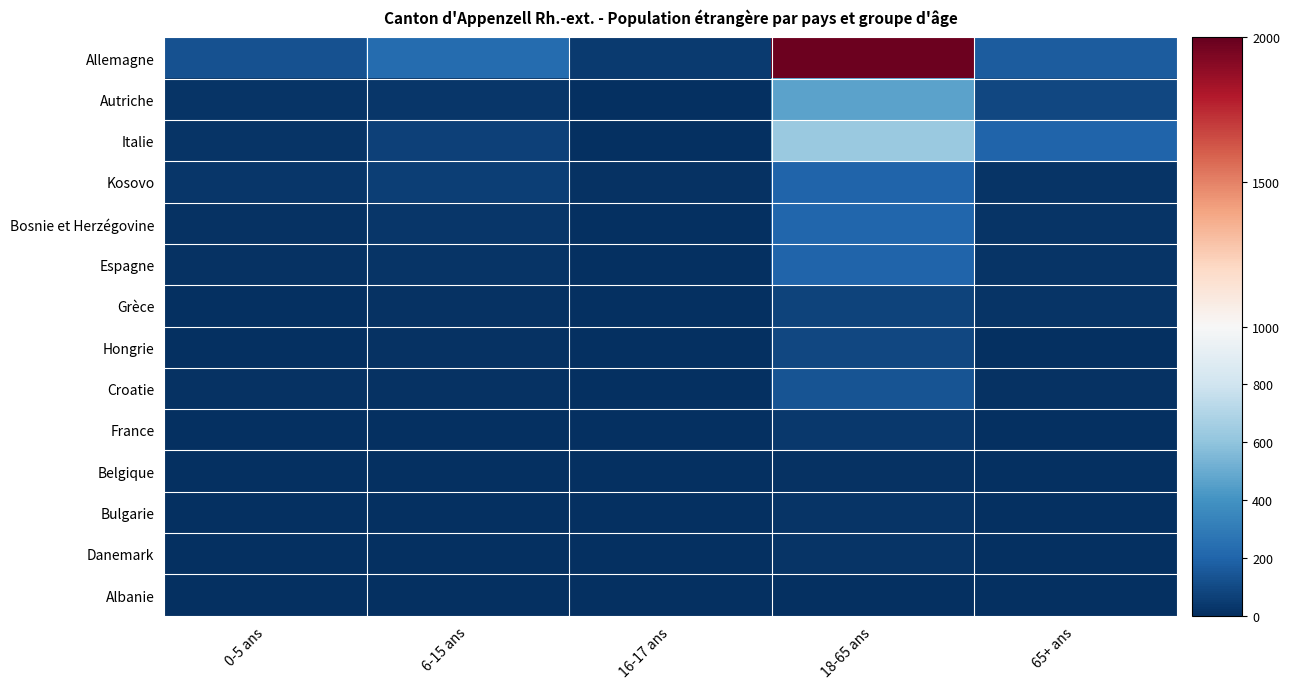

Reading left to right, transcribe all the data shown in this chart.

Allemagne: 0-5 ans=131	6-15 ans=233	16-17 ans=44	18-65 ans=1984	65+ ans=169
Autriche: 0-5 ans=16	6-15 ans=28	16-17 ans=5	18-65 ans=461	65+ ans=89
Italie: 0-5 ans=23	6-15 ans=70	16-17 ans=6	18-65 ans=631	65+ ans=201
Kosovo: 0-5 ans=28	6-15 ans=62	16-17 ans=8	18-65 ans=197	65+ ans=21
Bosnie et Herzégovine: 0-5 ans=14	6-15 ans=26	16-17 ans=4	18-65 ans=207	65+ ans=17
Espagne: 0-5 ans=11	6-15 ans=22	16-17 ans=6	18-65 ans=200	65+ ans=18
Grèce: 0-5 ans=2	6-15 ans=8	16-17 ans=1	18-65 ans=78	65+ ans=22
Hongrie: 0-5 ans=7	6-15 ans=11	16-17 ans=0	18-65 ans=91	65+ ans=2
Croatie: 0-5 ans=8	6-15 ans=14	16-17 ans=2	18-65 ans=133	65+ ans=10
France: 0-5 ans=1	6-15 ans=2	16-17 ans=0	18-65 ans=36	65+ ans=6
Belgique: 0-5 ans=3	6-15 ans=4	16-17 ans=0	18-65 ans=14	65+ ans=1
Bulgarie: 0-5 ans=2	6-15 ans=4	16-17 ans=0	18-65 ans=16	65+ ans=1
Danemark: 0-5 ans=0	6-15 ans=0	16-17 ans=1	18-65 ans=17	65+ ans=2
Albanie: 0-5 ans=2	6-15 ans=0	16-17 ans=0	18-65 ans=5	65+ ans=0